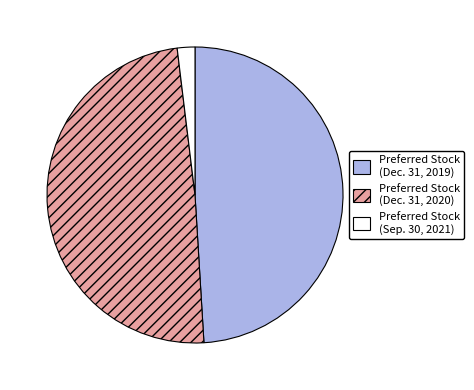

Count the number of slices in the pie.

3